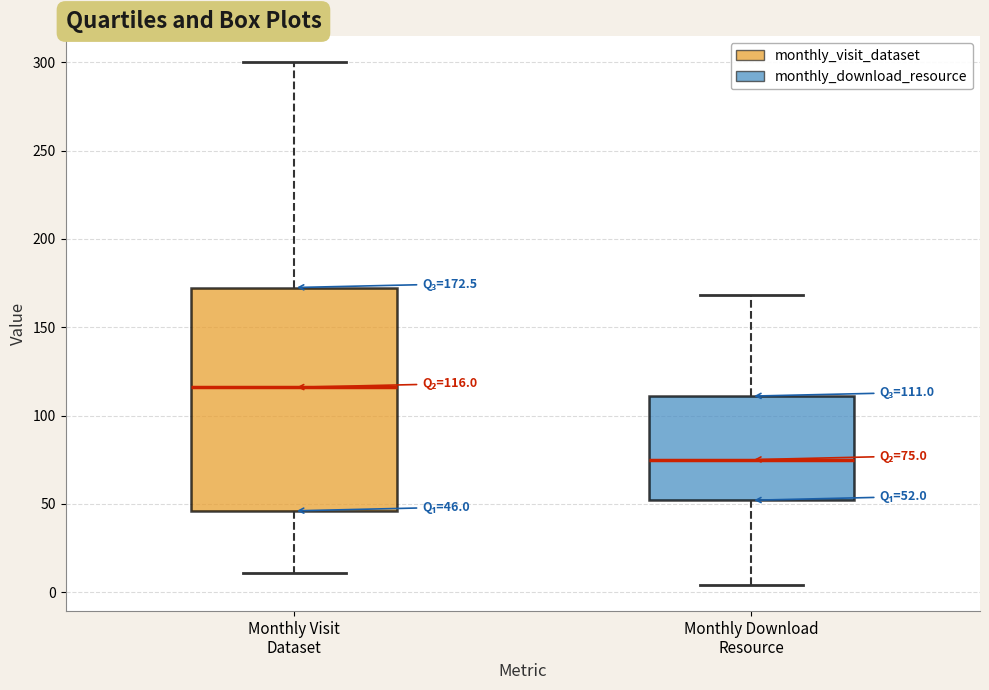

Which box has the highest median line?

Monthly Visit Dataset